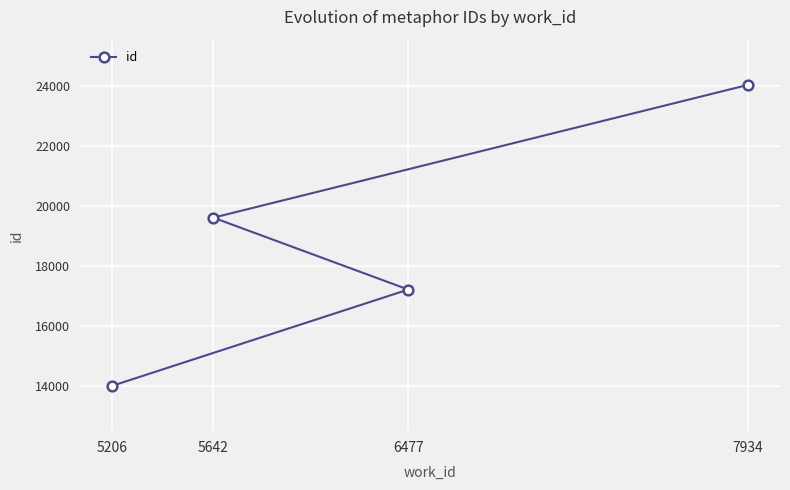

True or false: there are more than 1 points higher than both neighbors.

False